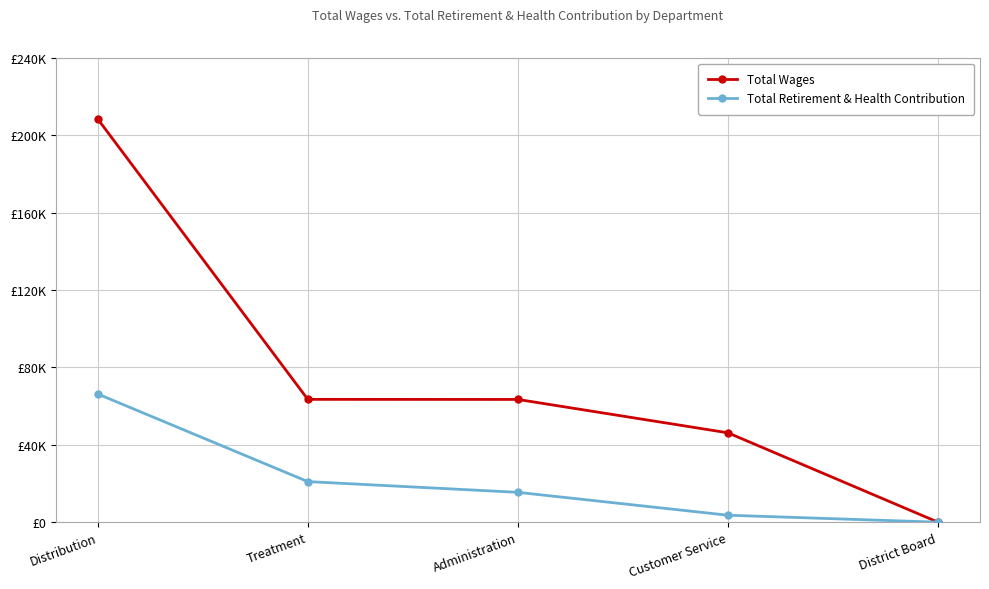

What are all the series names shown in the legend?

Total Wages, Total Retirement & Health Contribution